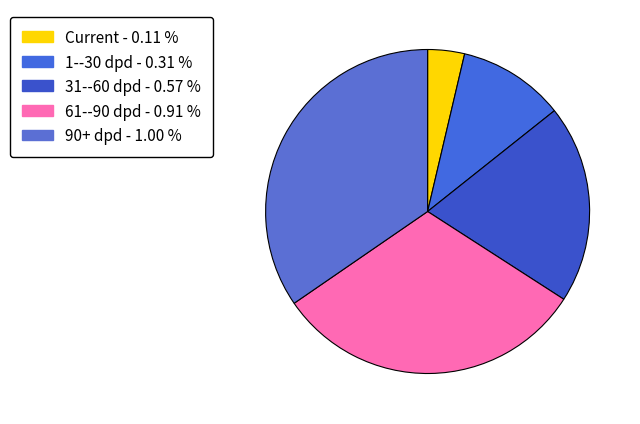

Which slice is the largest?

90+ dpd